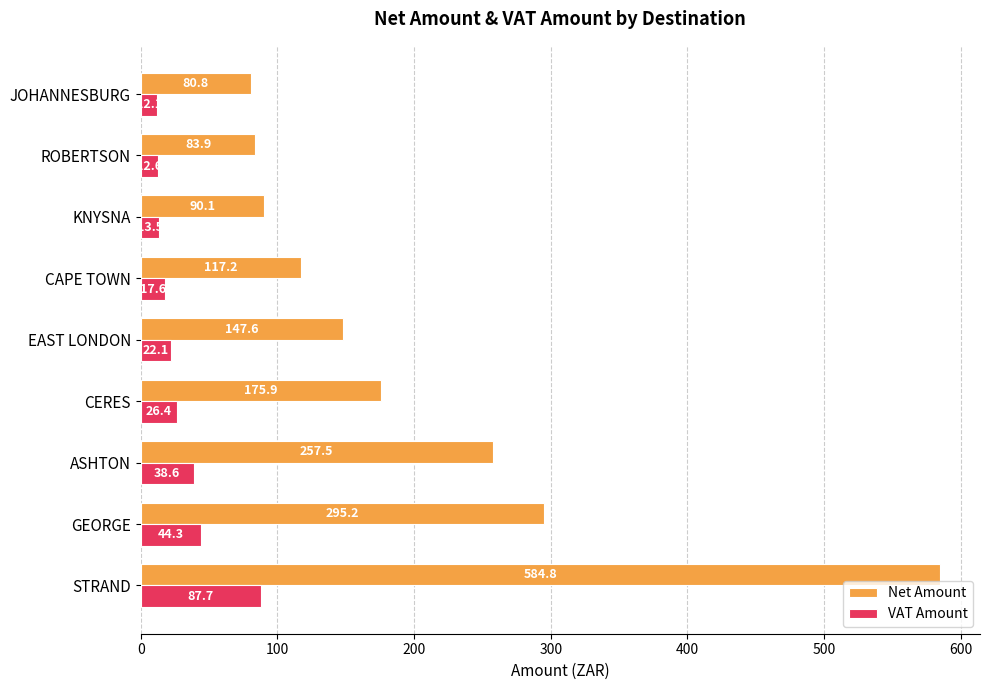

Rank the categories by VAT Amount value from lowest to highest.

JOHANNESBURG, ROBERTSON, KNYSNA, CAPE TOWN, EAST LONDON, CERES, ASHTON, GEORGE, STRAND